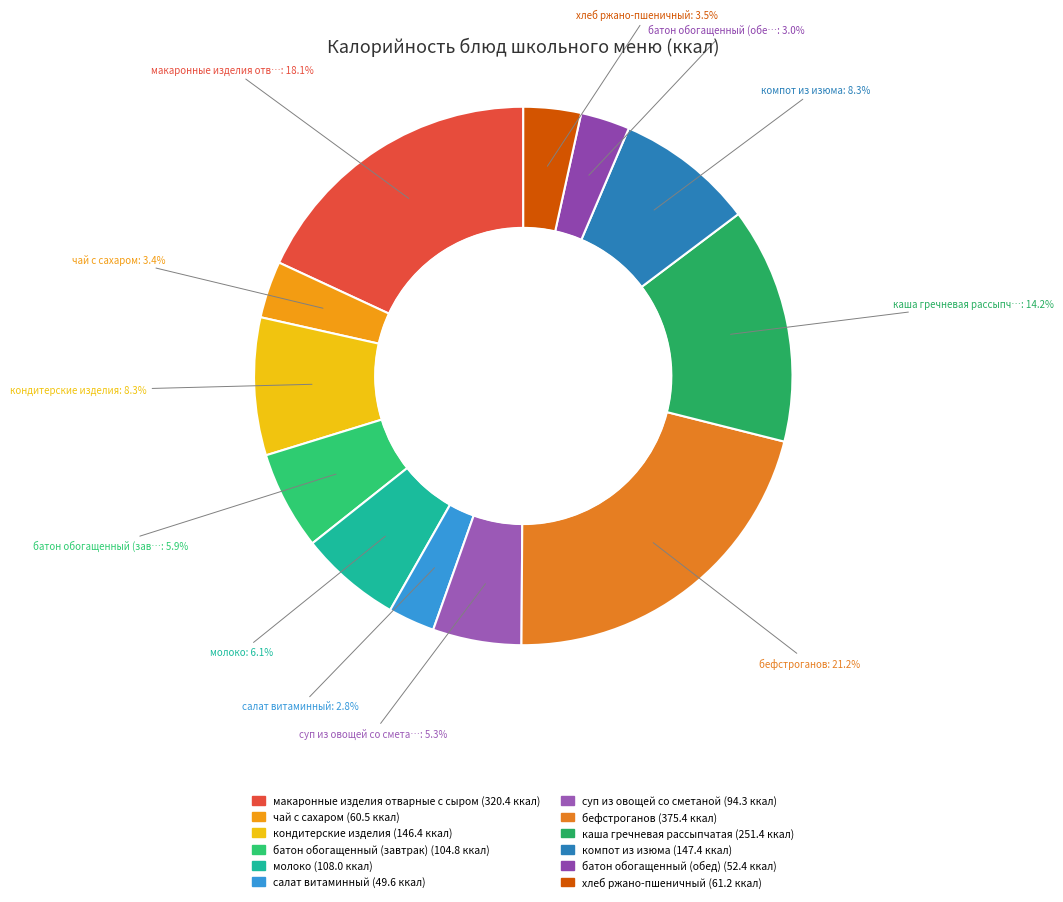

Does суп из овощей со сметаной represent more than half of the total?

No